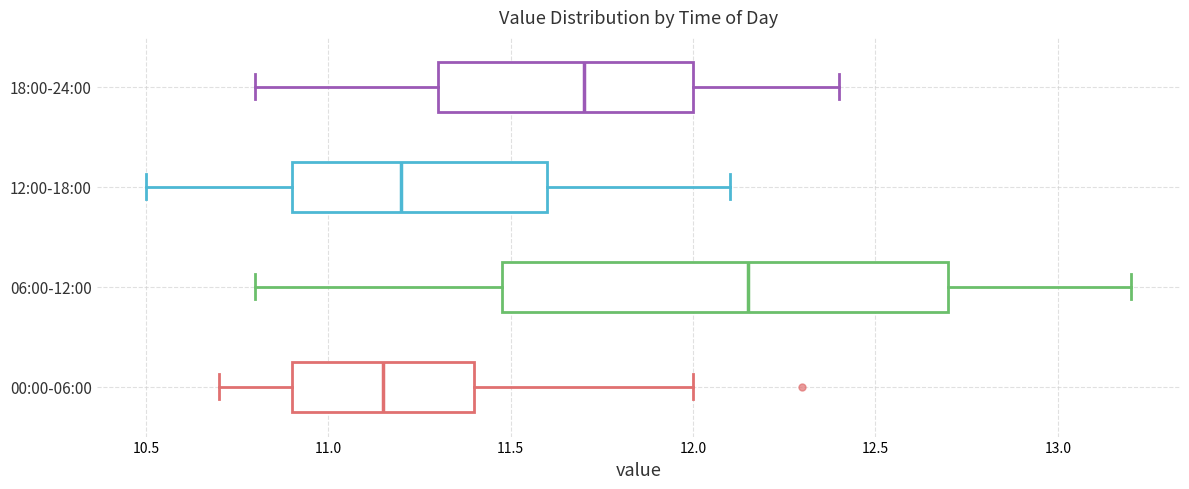

Reading bottom to top, read every box against the x-axis: the position of its median line, the range the box covers, and the ends of its whiskers. The values are not printed on the chart, so give them approximately, as read against the axis.

00:00-06:00: median 11.15, box 10.90 to 11.40, whiskers 10.70 to 12.00
06:00-12:00: median 12.15, box 11.50 to 12.70, whiskers 10.80 to 13.20
12:00-18:00: median 11.20, box 10.90 to 11.60, whiskers 10.50 to 12.10
18:00-24:00: median 11.70, box 11.30 to 12.00, whiskers 10.80 to 12.40